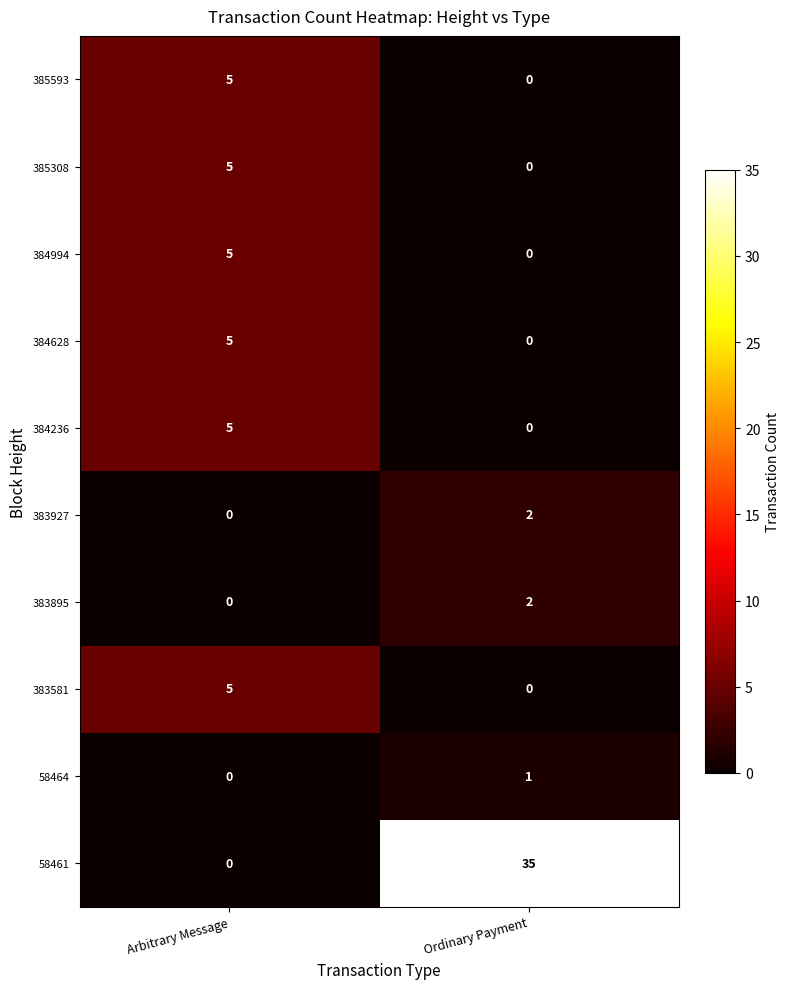

What is the maximum value shown in the chart?

35